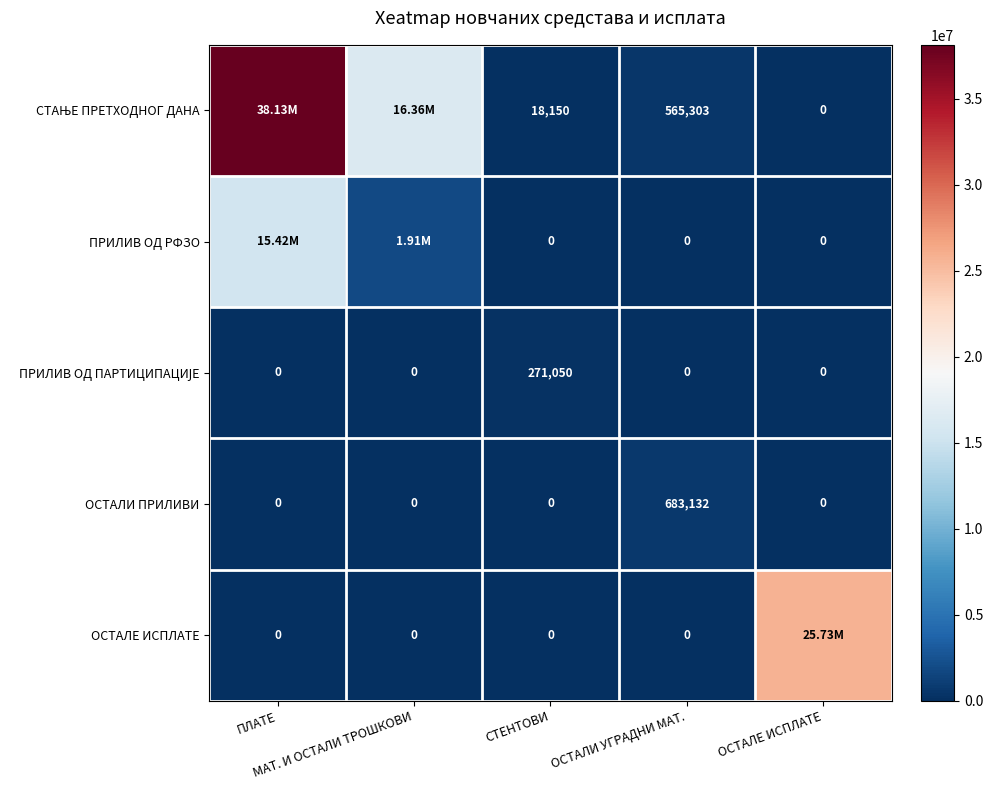

What is the average value of the ПРИЛИВ ОД ПАРТИЦИПАЦИЈЕ series?

54210.0